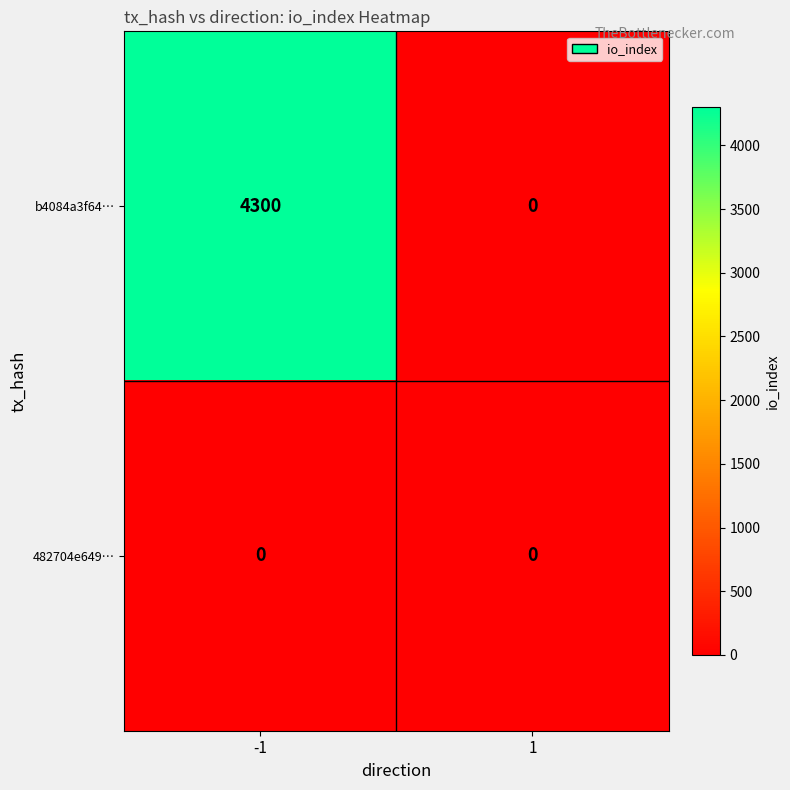

Reading left to right, transcribe all the data shown in this chart.

b4084a3f64…: -1=4300	1=0
482704e649…: -1=0	1=0